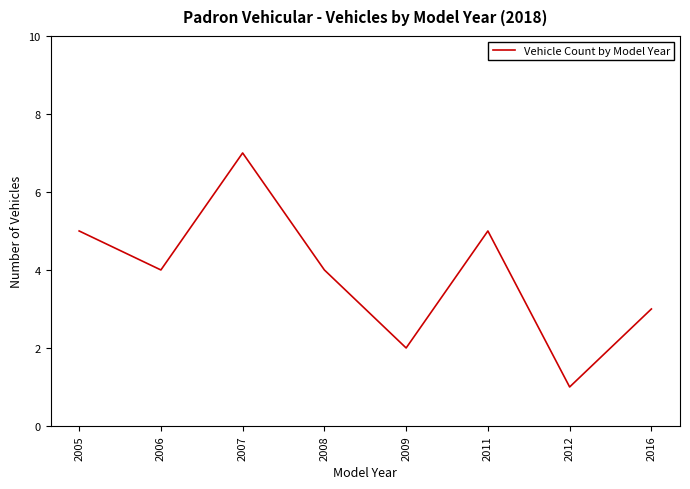

Where does the data first go above 4?

2005